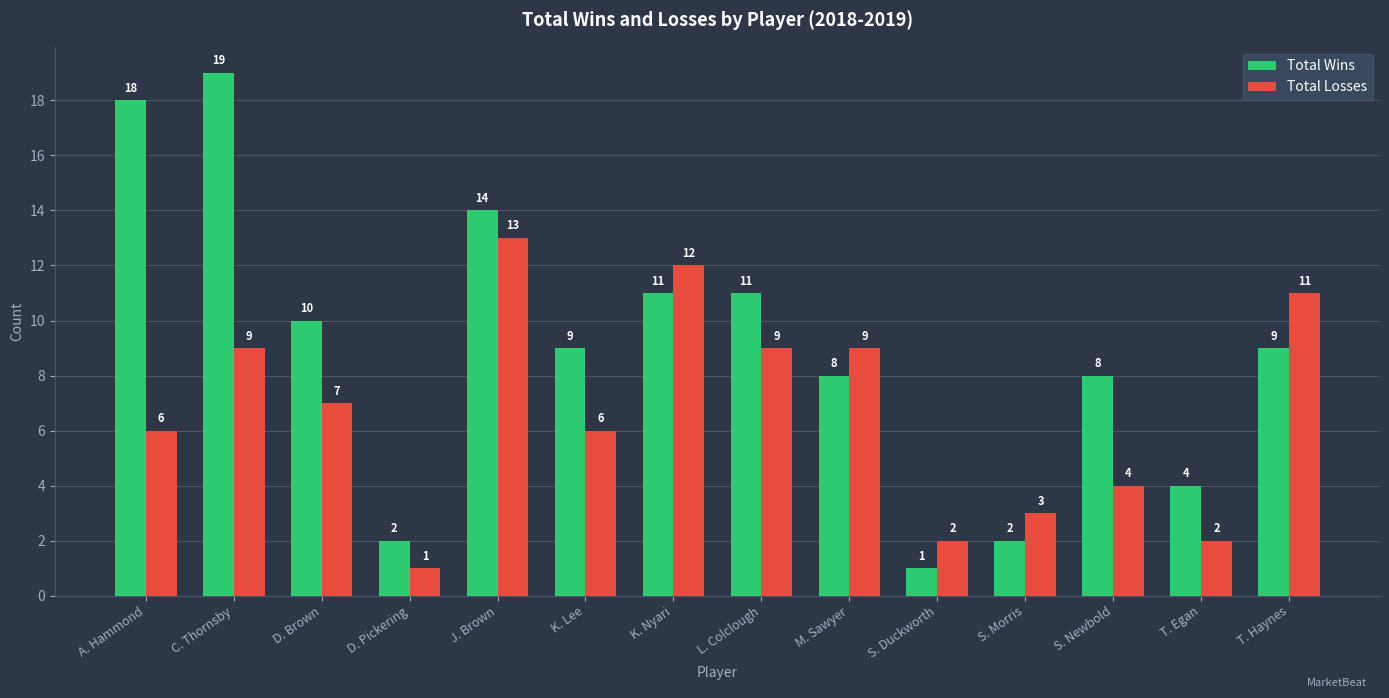

Reading left to right, what are all the values shown in this chart?

Total Wins: A. Hammond=18	C. Thornsby=19	D. Brown=10	D. Pickering=2	J. Brown=14	K. Lee=9	K. Nyari=11	L. Colclough=11	M. Sawyer=8	S. Duckworth=1	S. Morris=2	S. Newbold=8	T. Egan=4	T. Haynes=9
Total Losses: A. Hammond=6	C. Thornsby=9	D. Brown=7	D. Pickering=1	J. Brown=13	K. Lee=6	K. Nyari=12	L. Colclough=9	M. Sawyer=9	S. Duckworth=2	S. Morris=3	S. Newbold=4	T. Egan=2	T. Haynes=11